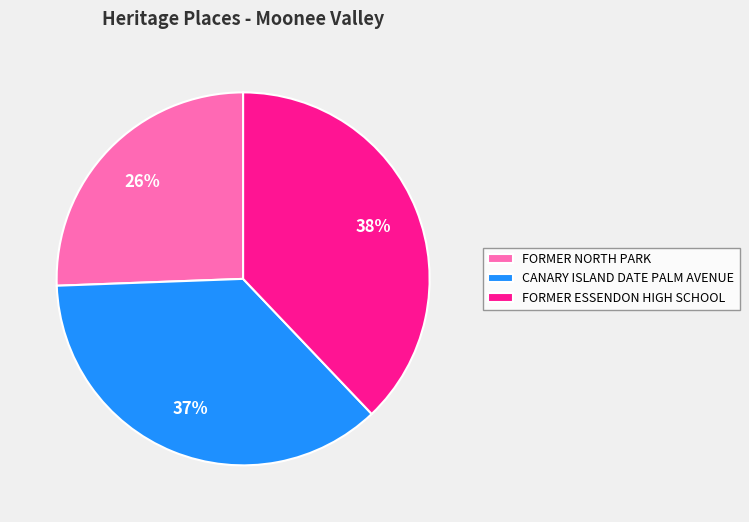

Rank the categories by value from lowest to highest.

FORMER NORTH PARK, CANARY ISLAND DATE PALM AVENUE, FORMER ESSENDON HIGH SCHOOL